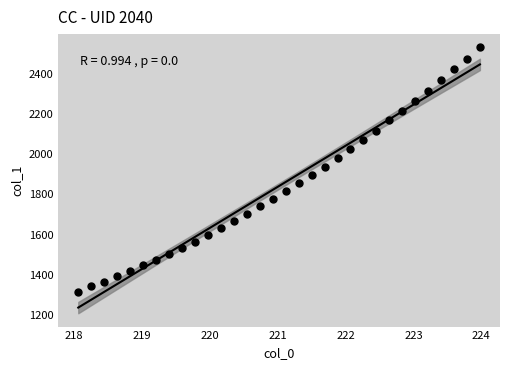

What is the range of X values (max minus min)?

5.9